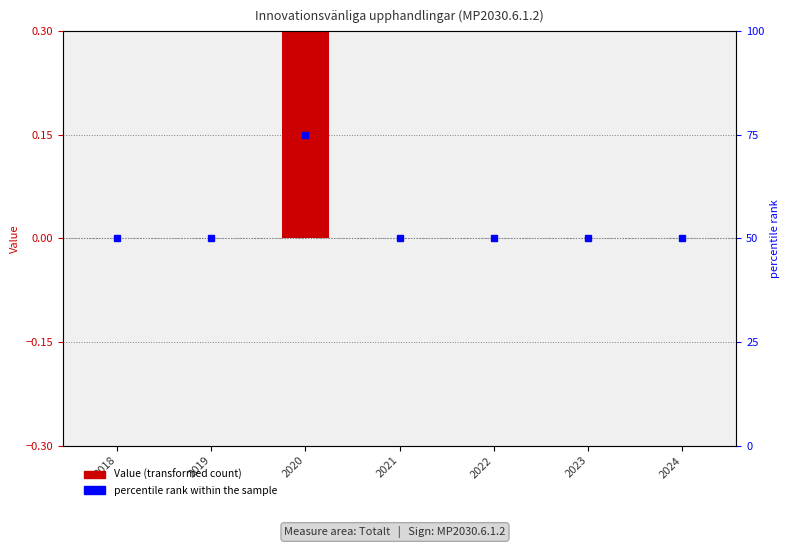

How many series are shown in this chart?

2